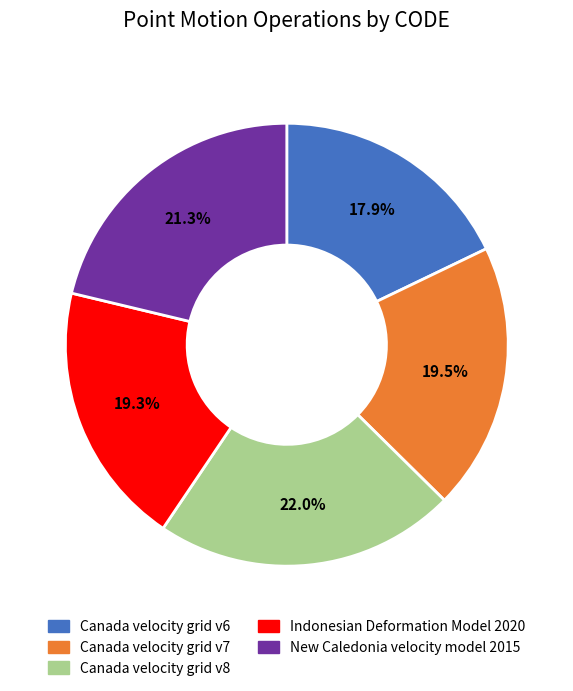

To the nearest percent, what is the difference between the largest and smallest slice percentages?

4%